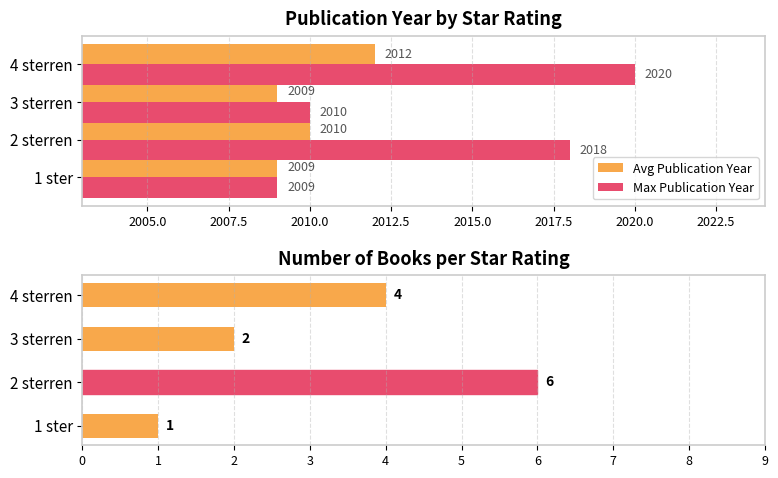

What is the minimum value for Avg Publication Year?

2009